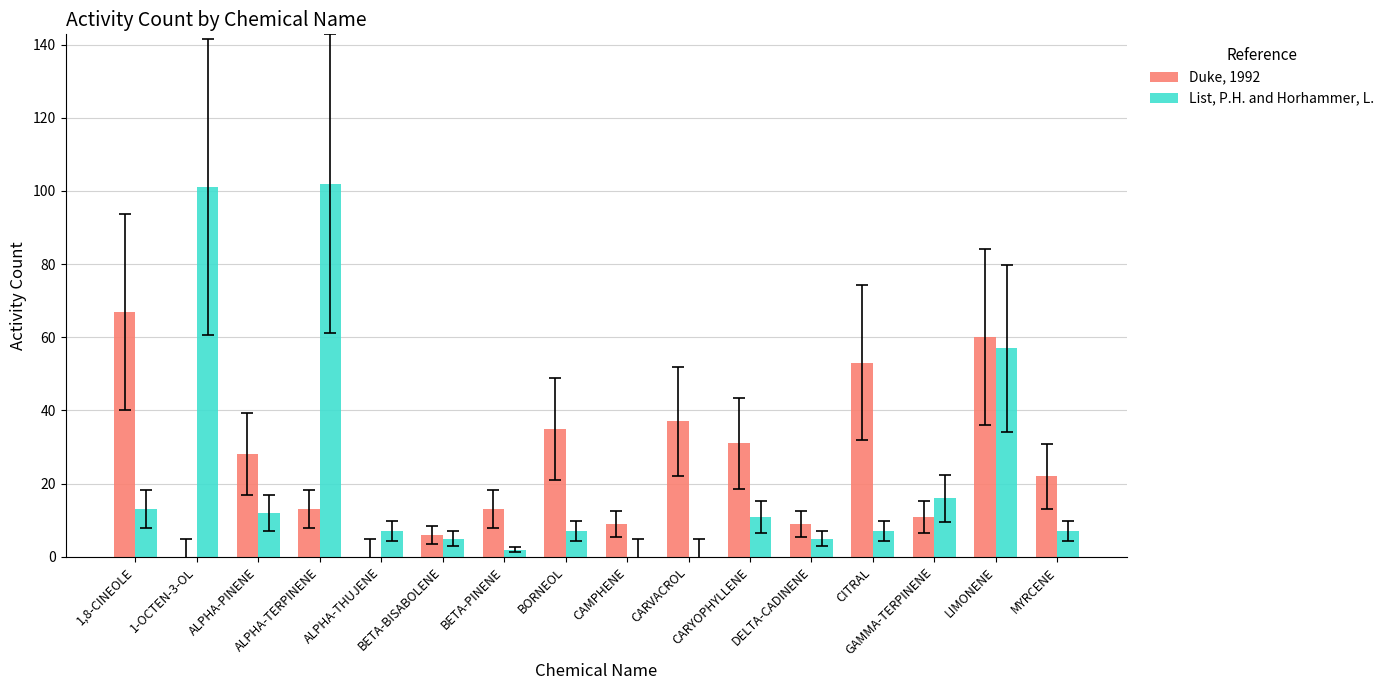

What is the maximum value shown in the chart?

102